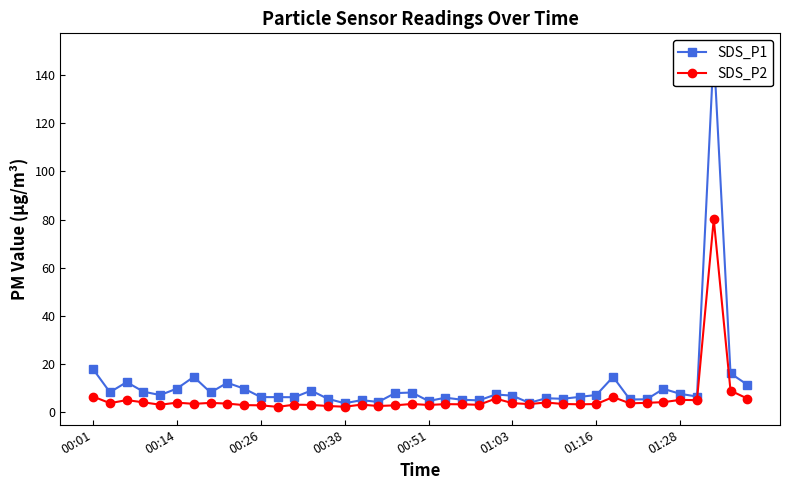

True or false: SDS_P1 has a value of 12.0 at 24.

False